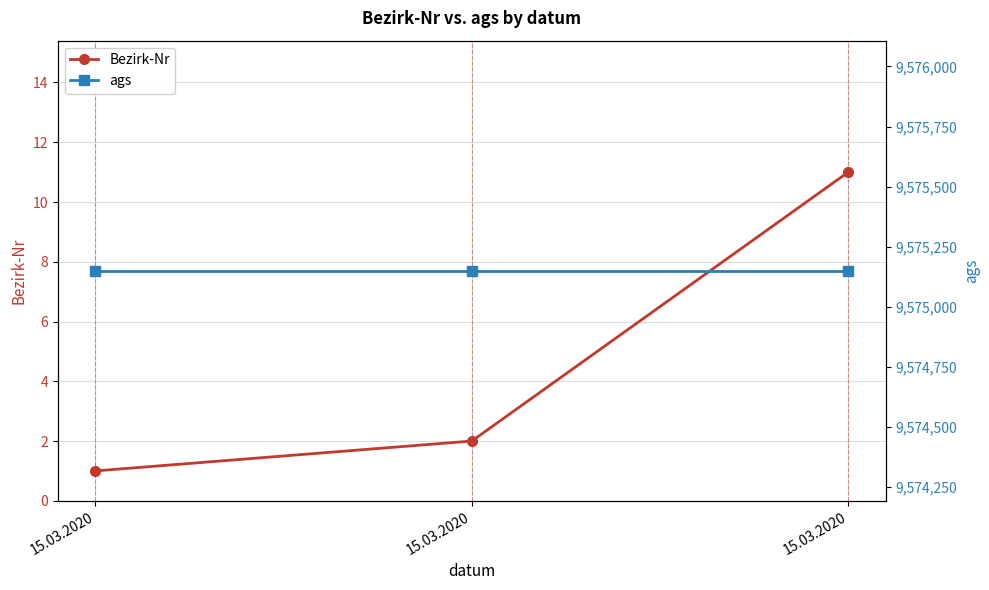

What are all the series names shown in the legend?

Bezirk-Nr, ags